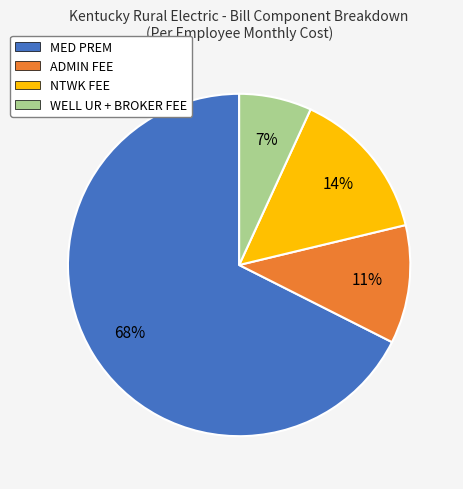

How many segments does this pie chart have?

4